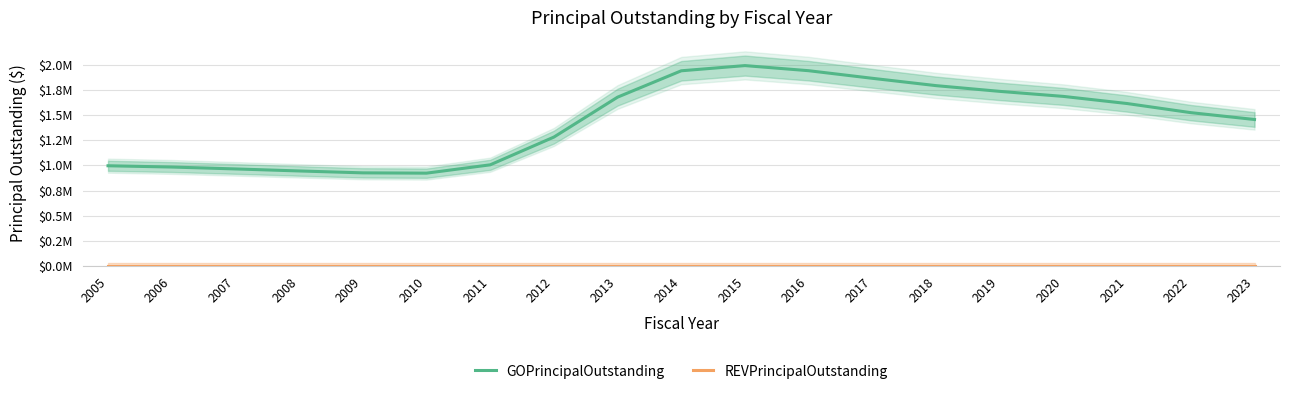

List the labels in order of GOPrincipalOutstanding value, largest first.

2015, 2016, 2014, 2017, 2018, 2019, 2020, 2013, 2021, 2022, 2023, 2012, 2011, 2005, 2006, 2007, 2008, 2009, 2010